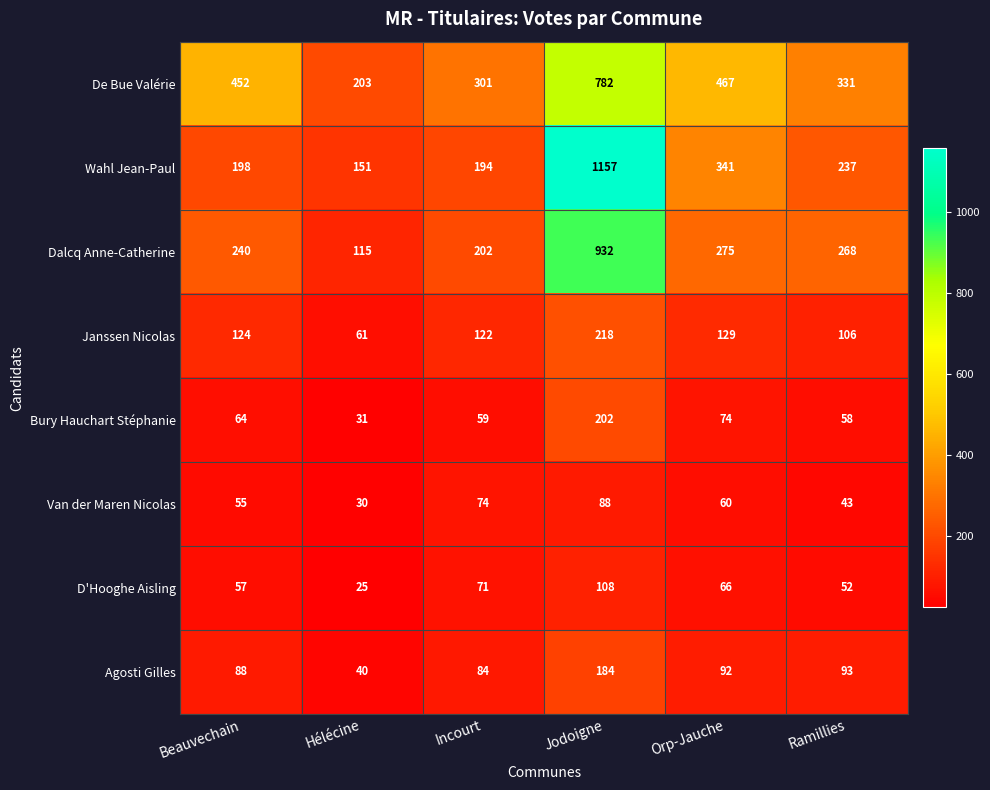

How many distinct data groups are displayed?

8